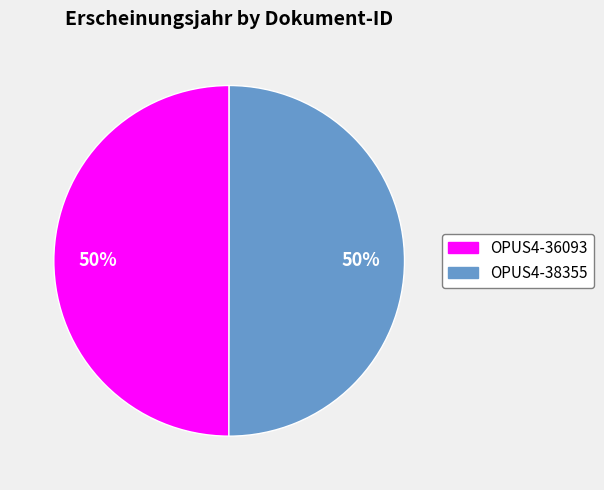

To the nearest percent, what percentage of the pie is OPUS4-38355?

50%